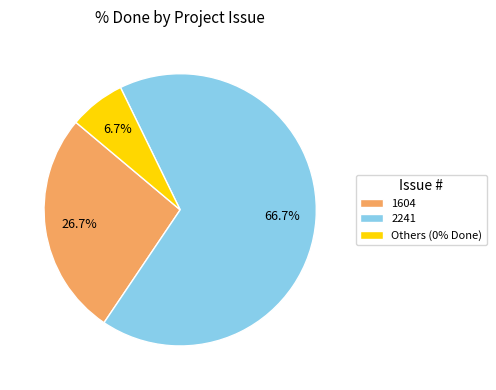

Does Others (0% Done) account for over 50% of the chart?

No